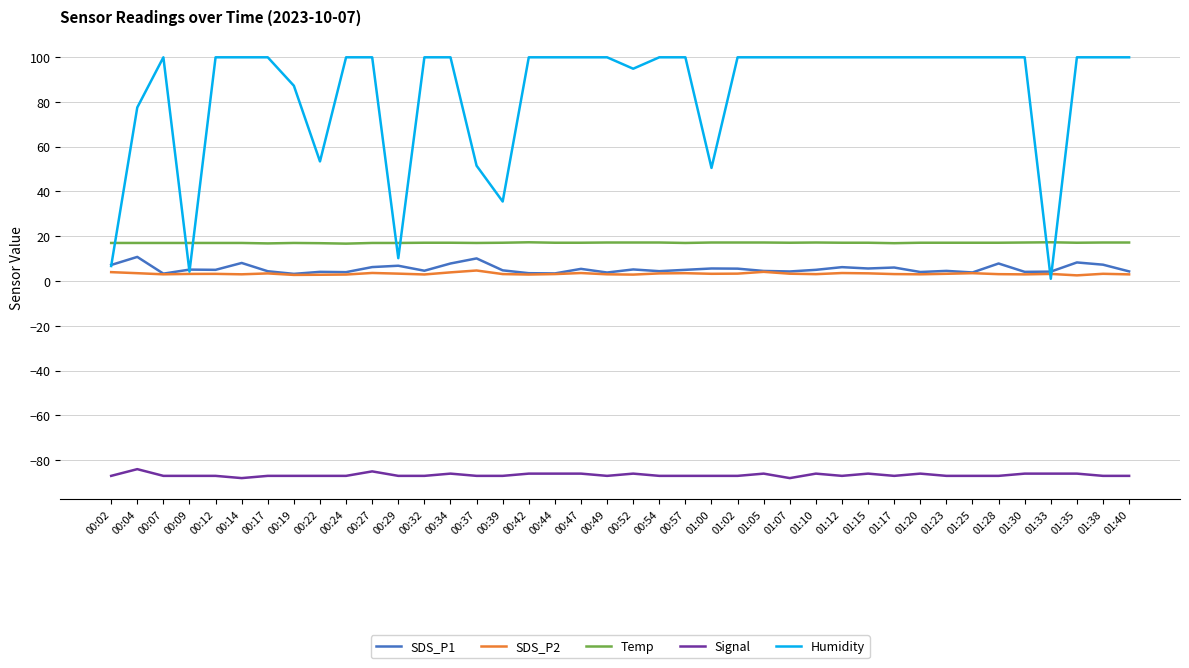

Where does the SDS_P1 series first go above 5?

00:02